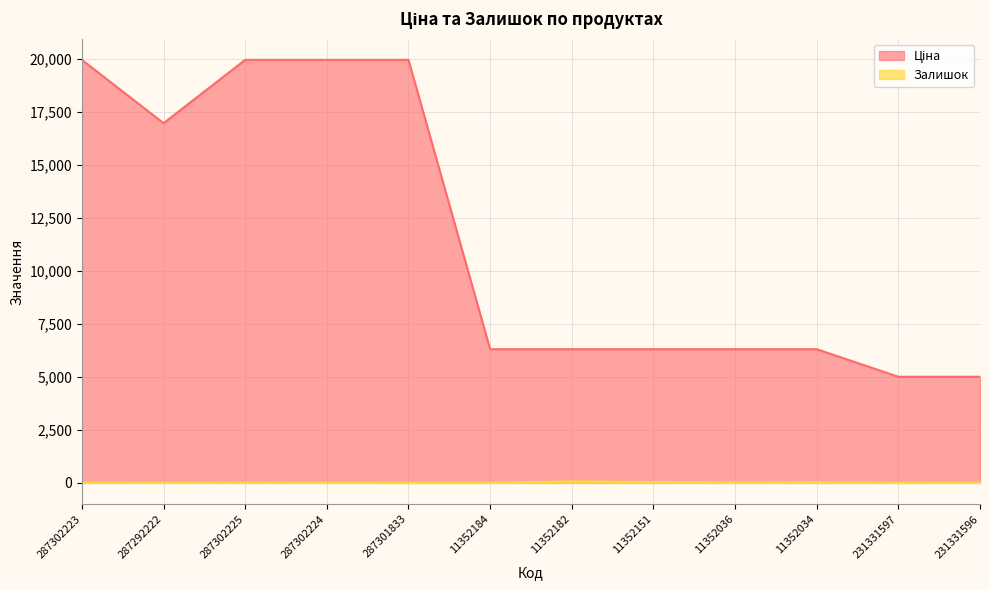

What is the minimum value for Ціна?

5009.1